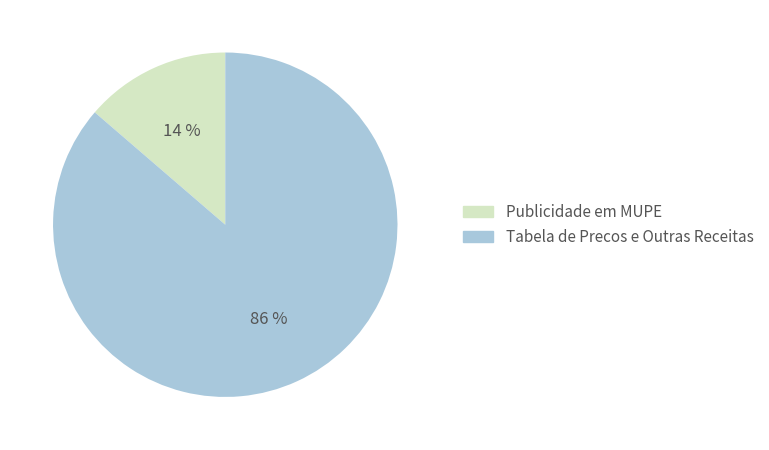

Is there any slice that represents more than half of the pie?

Yes